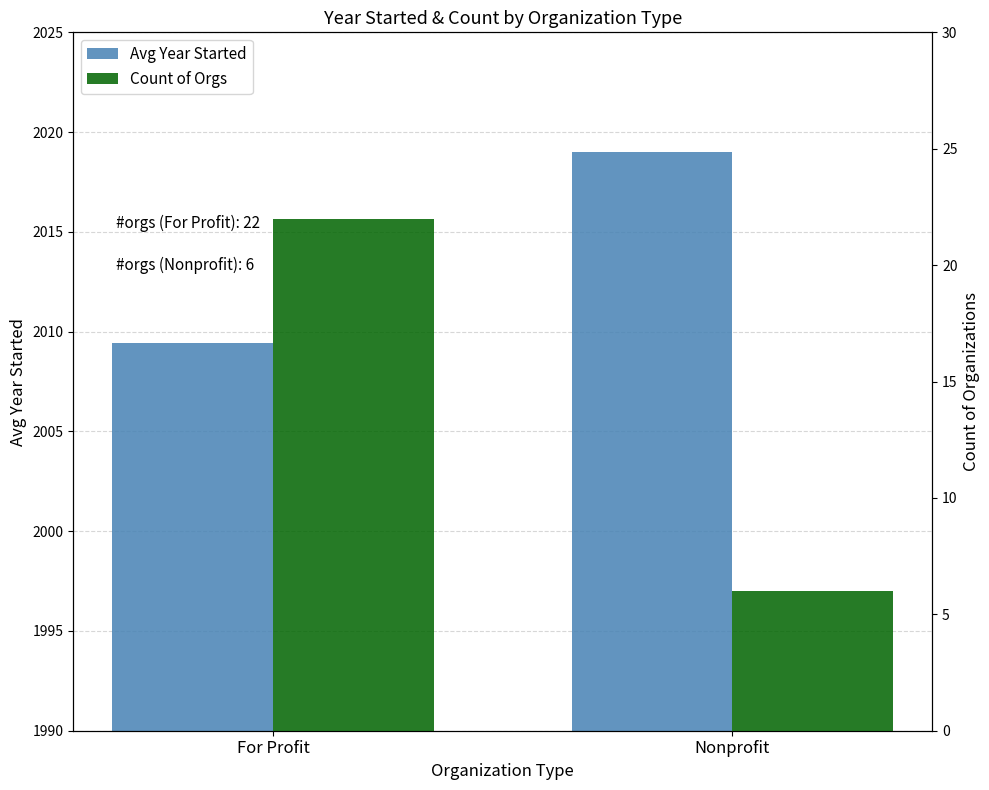

Reading left to right, transcribe all the data shown in this chart.

Avg Year Started: 2009.4	2019.0
Count of Orgs: 22.0	6.0